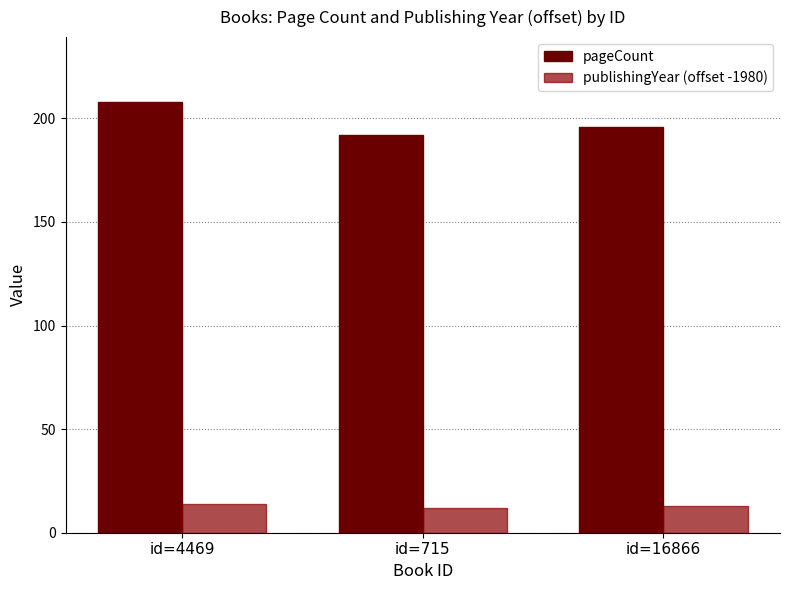

How many categories are shown in the chart?

3